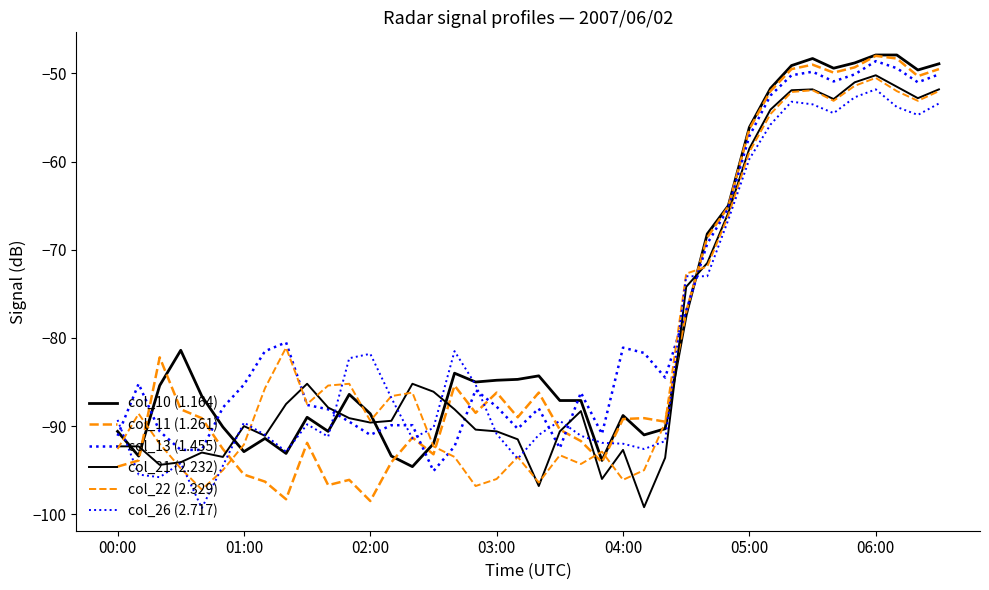

How many lines are shown in the chart?

6